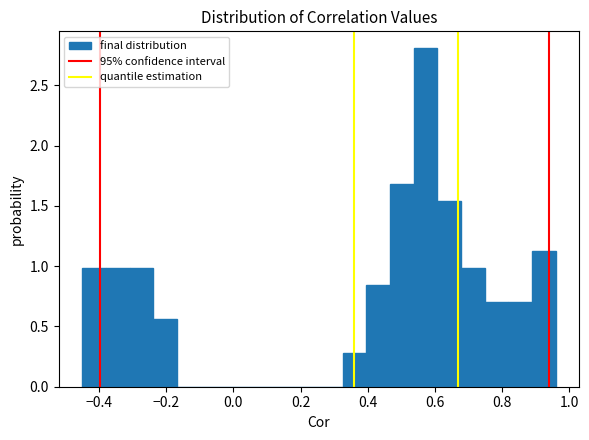

Read against the x-axis, roughly where is the centre of the tallest bar?

0.58